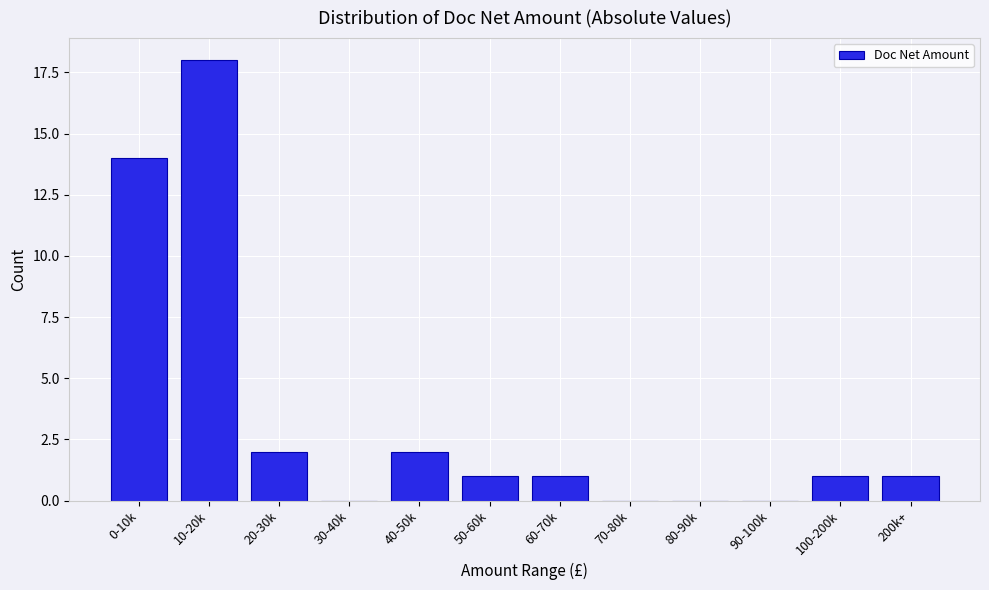

Reading right to left, list all the values displayed in this chart.

200k+=1	100-200k=1	90-100k=0	80-90k=0	70-80k=0	60-70k=1	50-60k=1	40-50k=2	30-40k=0	20-30k=2	10-20k=18	0-10k=14